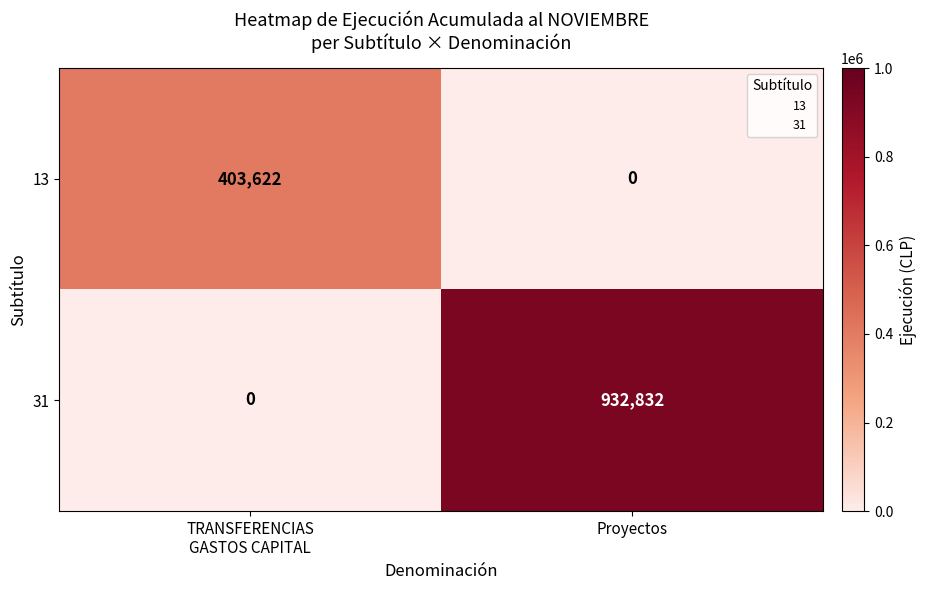

What is the total value across all series at Proyectos?

932832